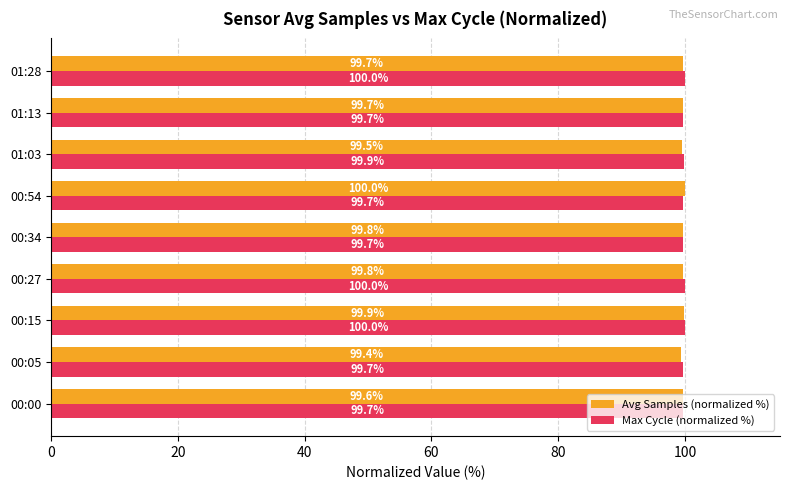

Is the value of Max Cycle (normalized %) at 00:15 greater than the value of Avg Samples (normalized %) at 00:15?

Yes